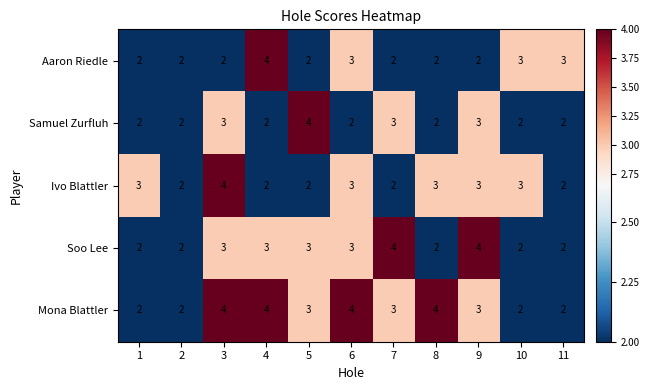

What is the greatest value displayed?

4